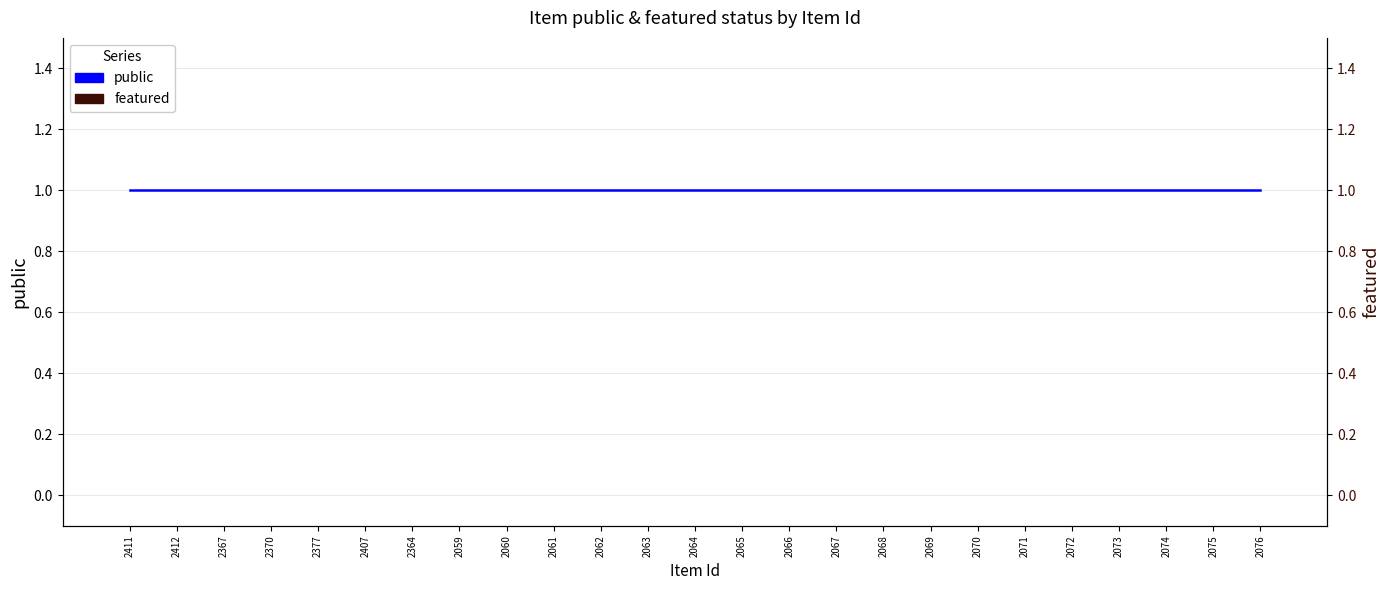

Reading left to right, what are all the values shown in this chart?

public: 1	1	1	1	1	1	1	1	1	1	1	1	1	1	1	1	1	1	1	1	1	1	1	1	1
featured: 0	0	0	0	0	0	0	0	0	0	0	0	0	0	0	0	0	0	0	0	0	0	0	0	0